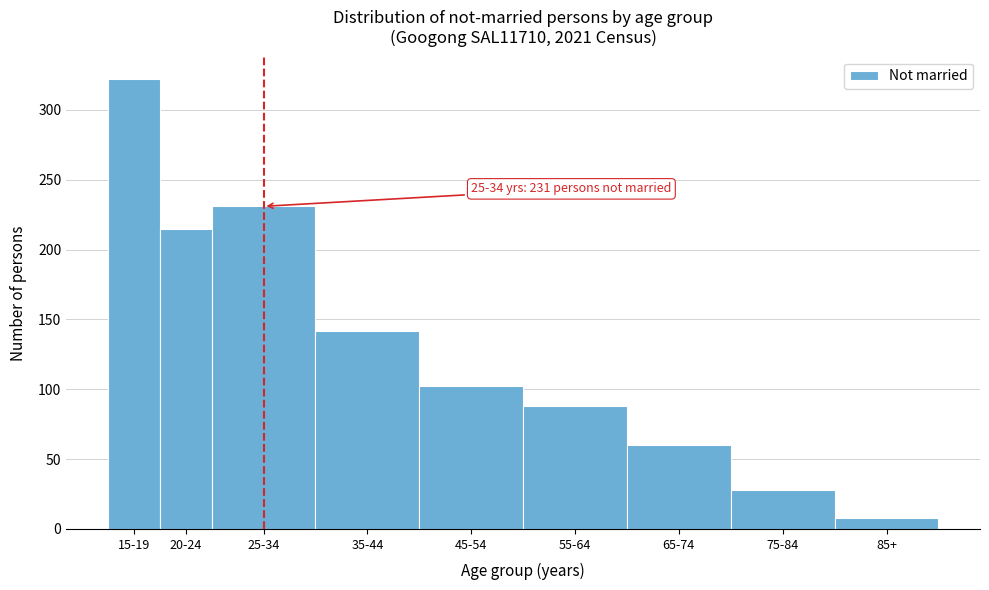

Reading left to right, extract all data points from this chart.

322	215	231	142	102	88	60	28	8